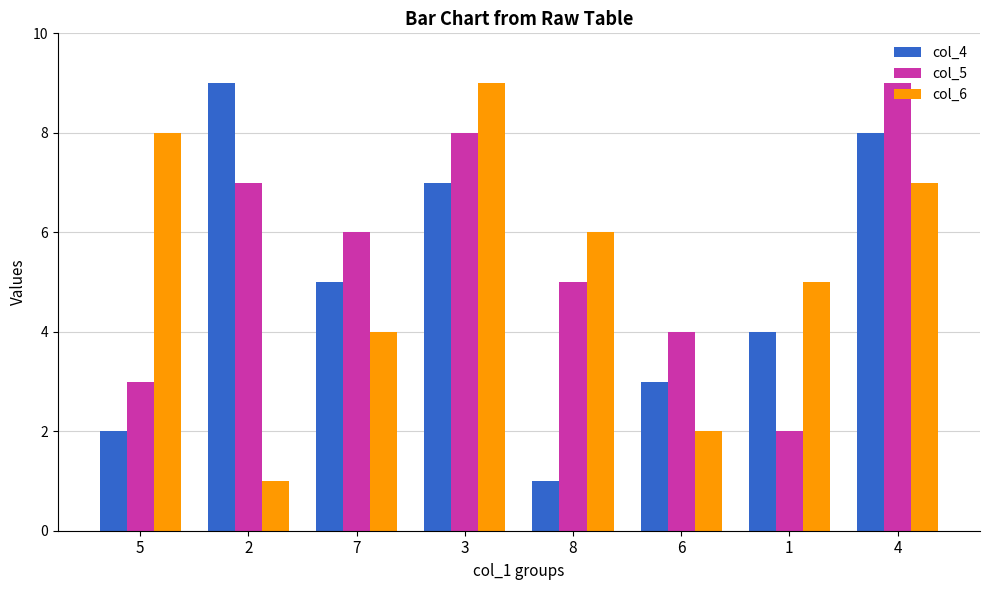

How many values in the col_6 series are below 6?

4